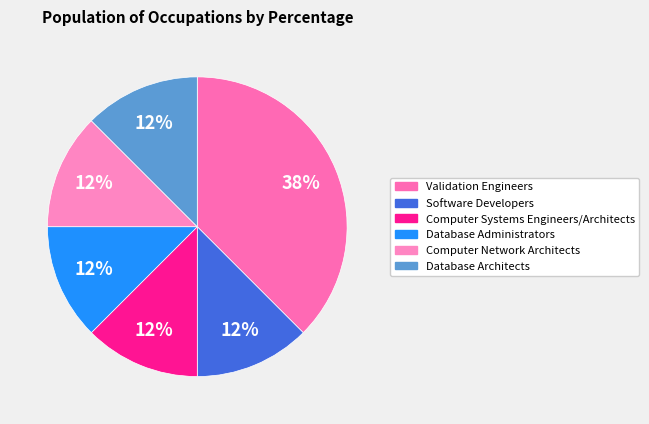

Is there a majority slice in this chart?

No